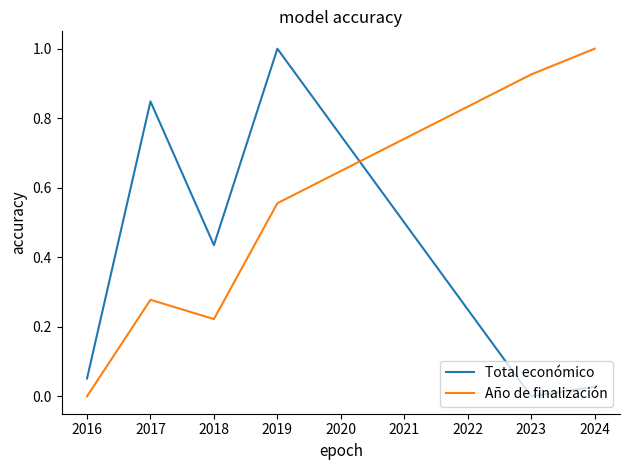

At which label does Año de finalización reach its peak?

2024